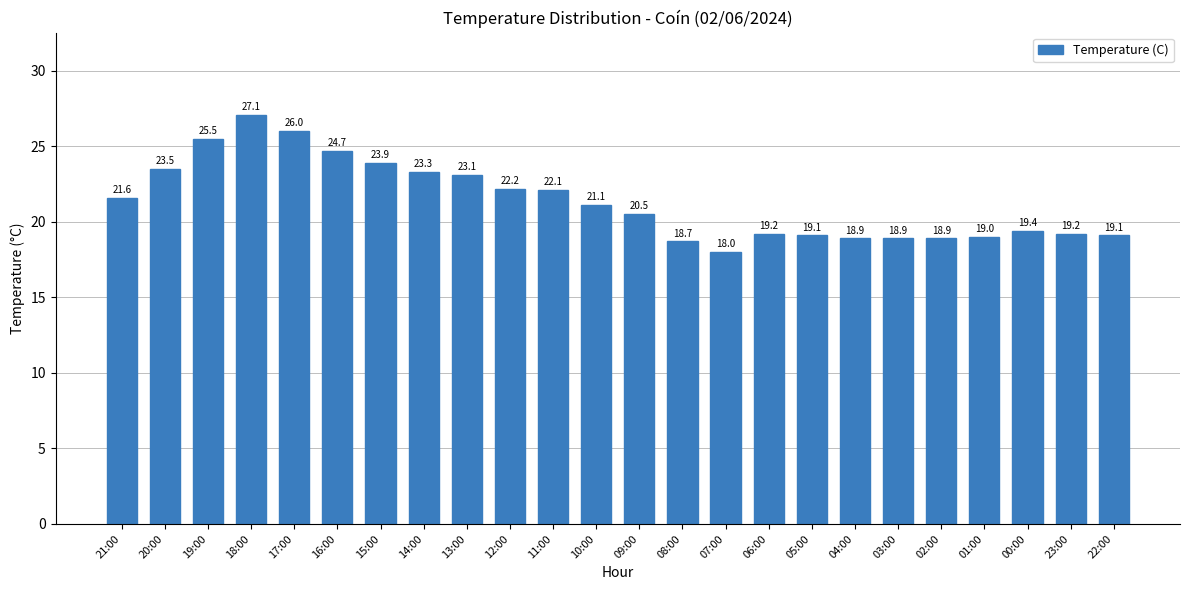

What is the value of the 21st bar from the left?

19.0